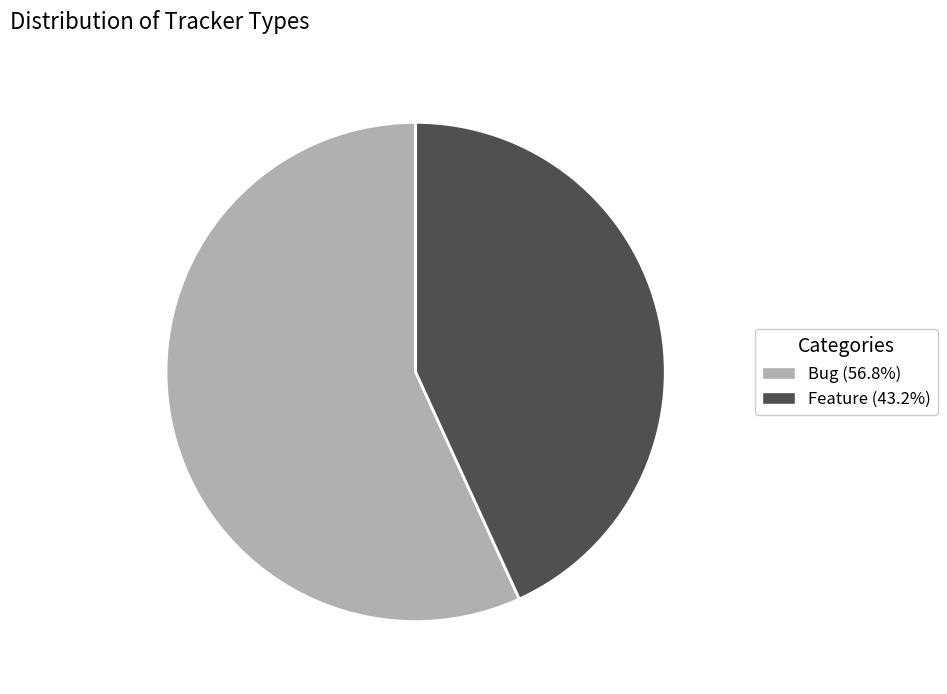

Rank the categories by value from lowest to highest.

Feature, Bug